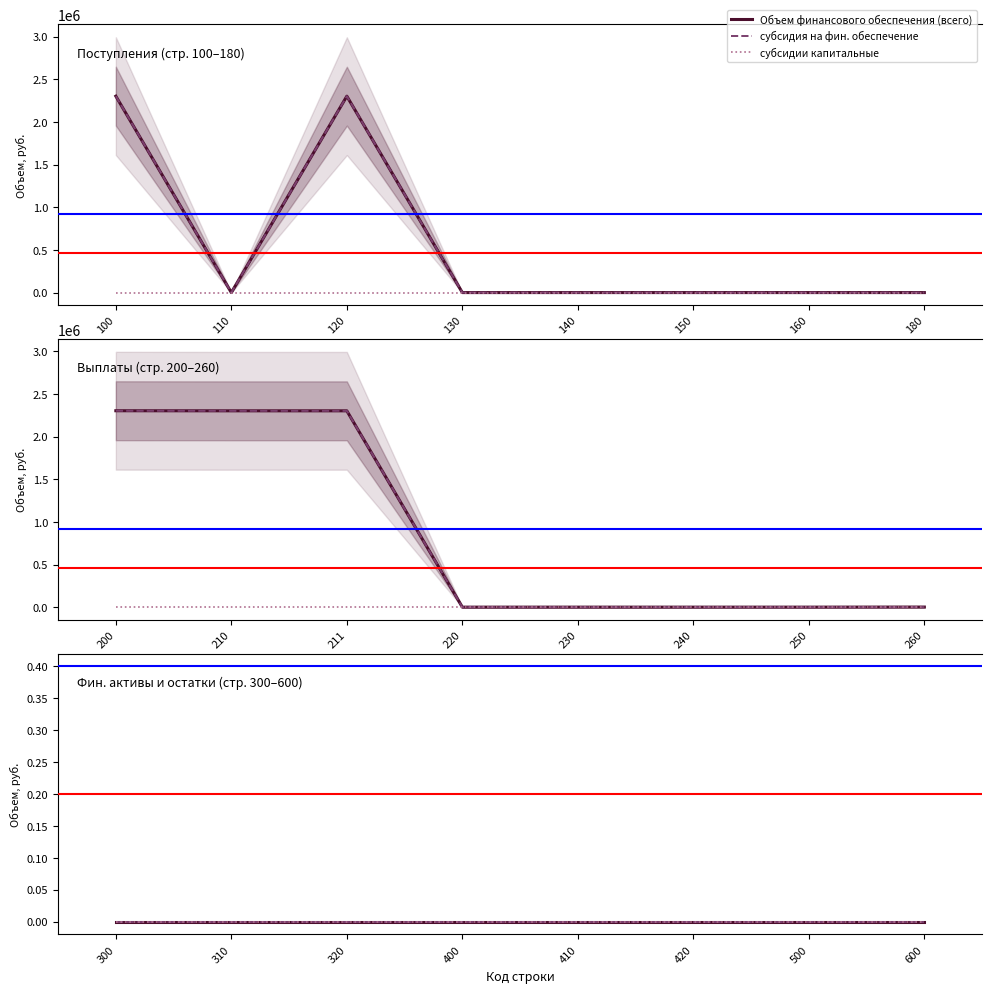

The value of субсидия на фин. обеспечение at 240 is 0. True or false?

True